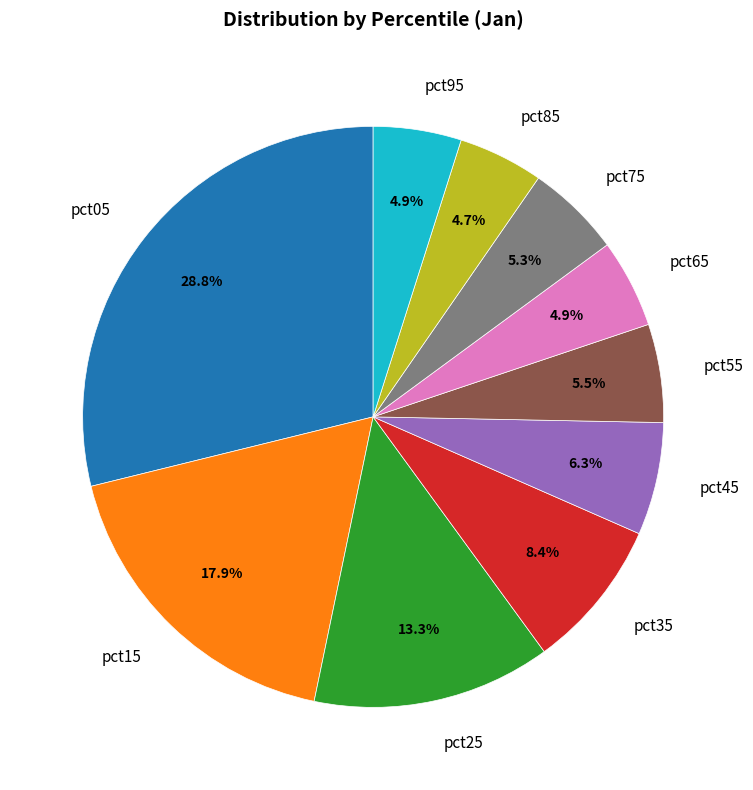

Do pct15 and pct25 together represent more than half of the pie?

No